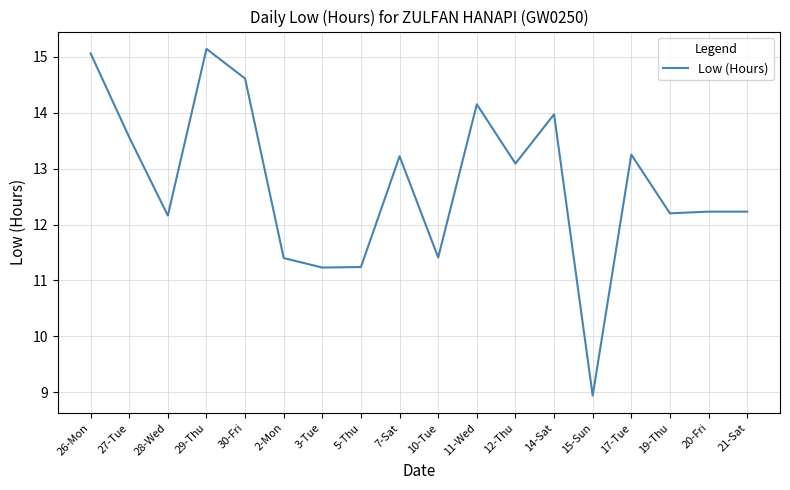

What is the difference between the maximum and minimum values?

6.2